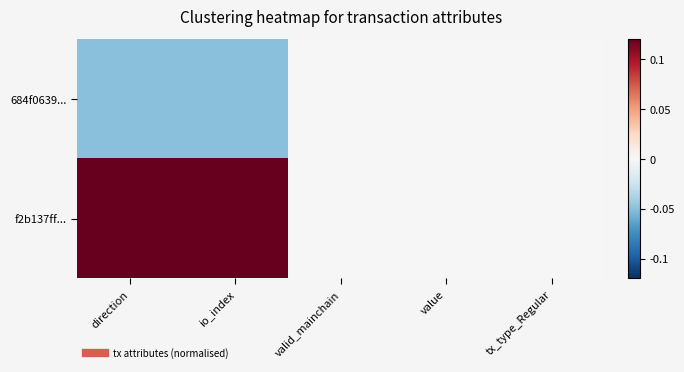

What is the maximum value shown in the chart?

0.2